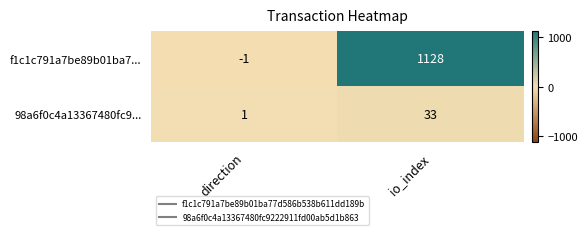

What is the total value across all series at io_index?

1161